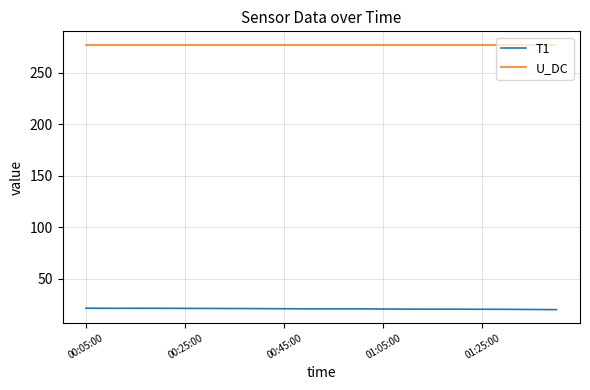

Which series has the largest total across all categories?

U_DC